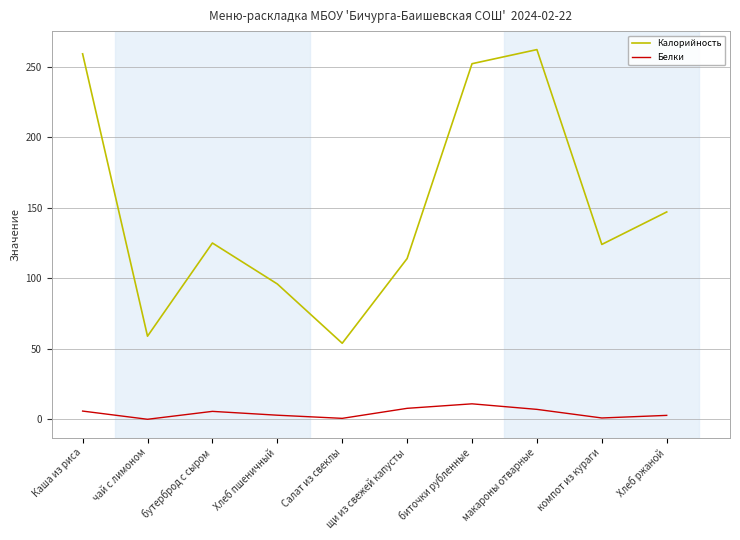

What is the smallest value displayed?

0.2